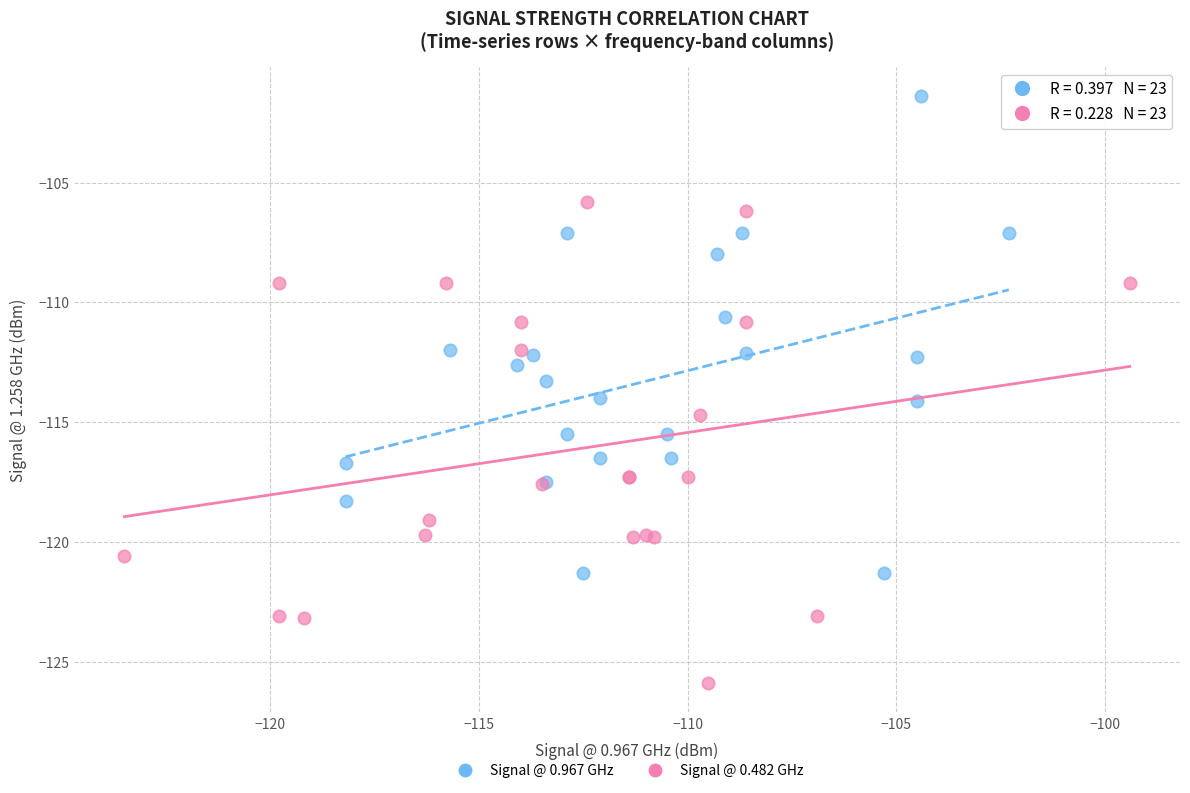

Which series reaches the minimum Y coordinate?

Signal @ 0.482 GHz